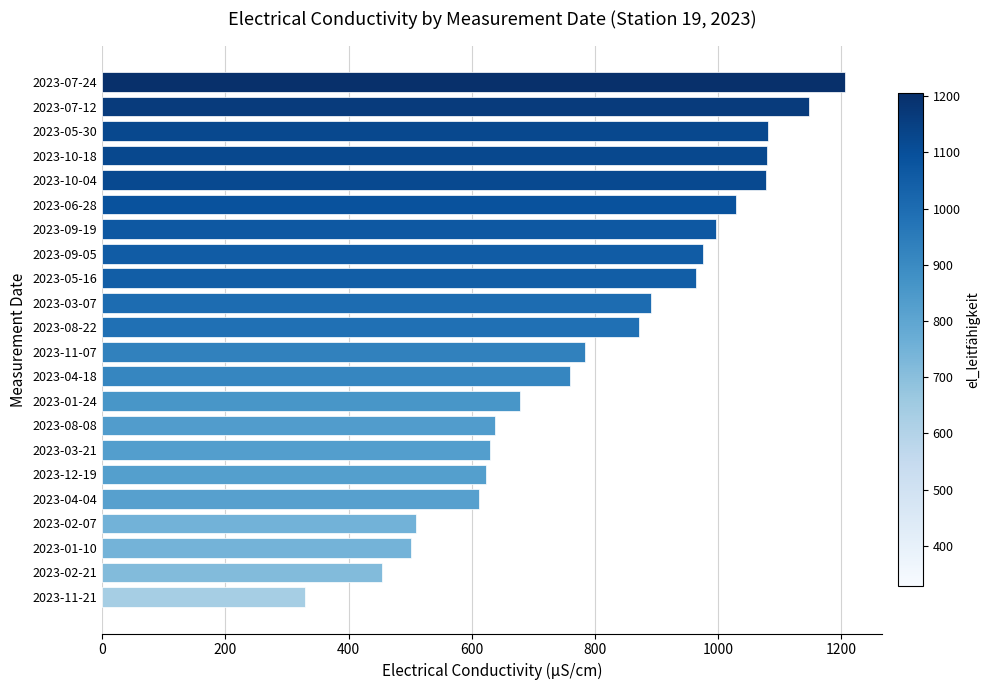

Is it true that the value at 2023-09-19 is 365?

False